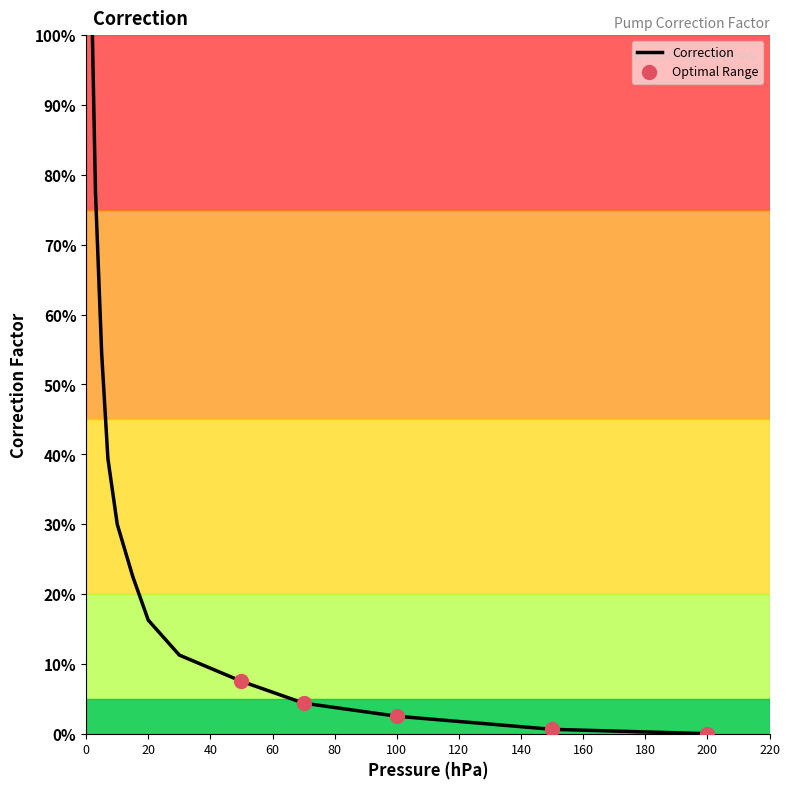

What is the greatest value displayed?

100.0